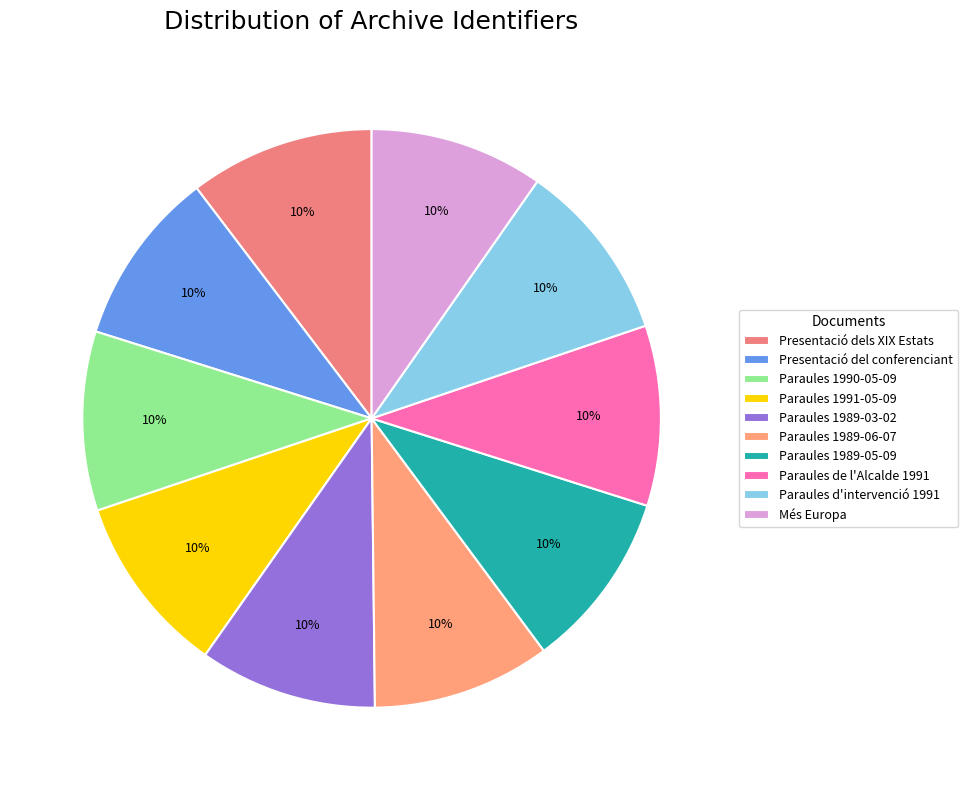

How many segments does this pie chart have?

10